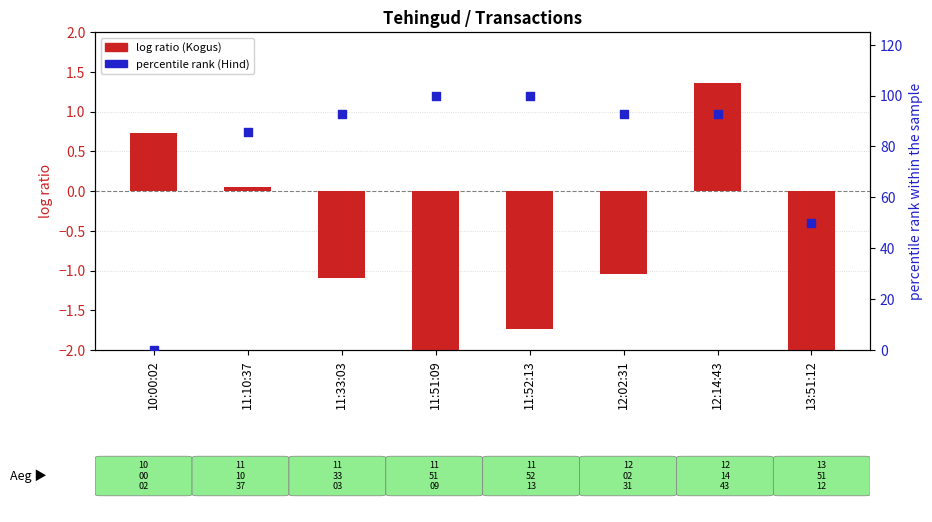

What is the total value across all series at 11:52:13?

98.3